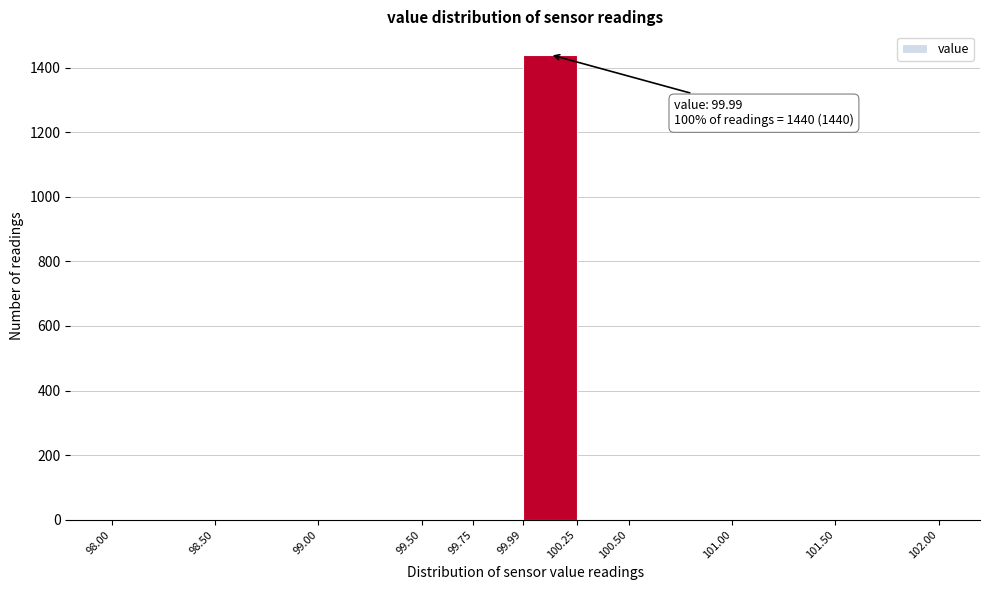

Over which range of the x-axis is the bar tallest?

99.99 to 100.25